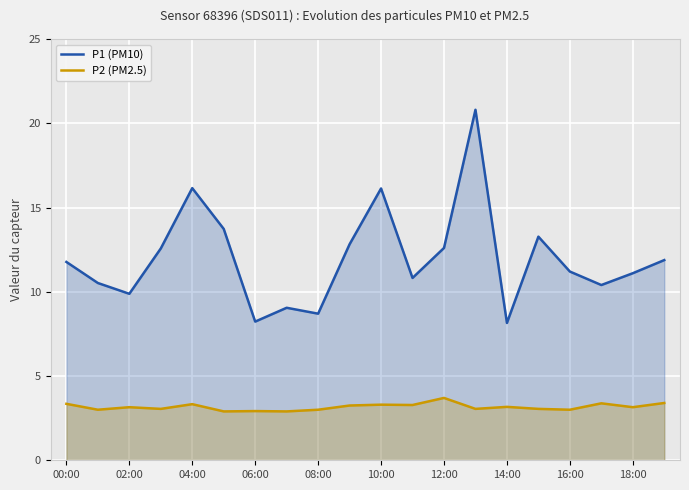

Reading left to right, transcribe all the data shown in this chart.

P1 (PM10): 11.8	10.5	9.9	12.6	16.1	13.7	8.2	9.1	8.7	12.8	16.1	10.8	12.6	20.8	8.2	13.3	11.2	10.4	11.1	11.9
P2 (PM2.5): 3.4	3.0	3.1	3.0	3.3	2.9	2.9	2.9	3.0	3.2	3.3	3.3	3.7	3.0	3.2	3.0	3.0	3.4	3.1	3.4